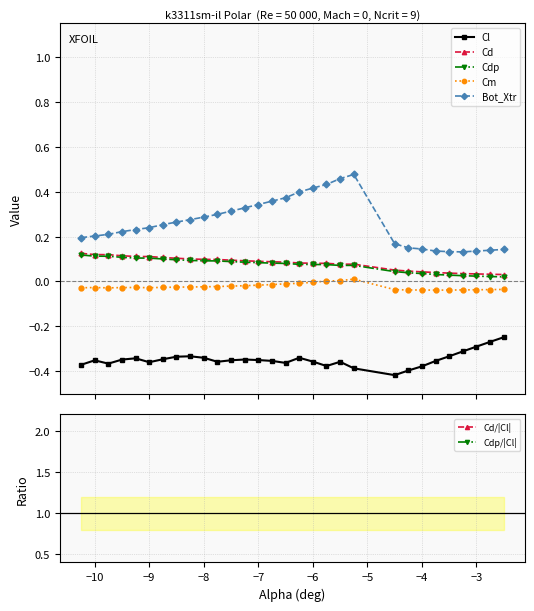

Reading right to left, transcribe all the data shown in this chart.

Cl: -0.2	-0.3	-0.3	-0.3	-0.3	-0.4	-0.4	-0.4	-0.4	-0.4	-0.4	-0.4	-0.4	-0.3	-0.4	-0.4	-0.4	-0.3	-0.4	-0.4	-0.3	-0.3	-0.3	-0.3	-0.4	-0.3	-0.3	-0.4	-0.4	-0.4
Cd: 0.0	0.0	0.0	0.0	0.0	0.0	0.0	0.0	0.1	0.1	0.1	0.1	0.1	0.1	0.1	0.1	0.1	0.1	0.1	0.1	0.1	0.1	0.1	0.1	0.1	0.1	0.1	0.1	0.1	0.1
Cdp: 0.0	0.0	0.0	0.0	0.0	0.0	0.0	0.0	0.0	0.1	0.1	0.1	0.1	0.1	0.1	0.1	0.1	0.1	0.1	0.1	0.1	0.1	0.1	0.1	0.1	0.1	0.1	0.1	0.1	0.1
Cm: -0.0	-0.0	-0.0	-0.0	-0.0	-0.0	-0.0	-0.0	-0.0	0.0	0.0	0.0	-0.0	-0.0	-0.0	-0.0	-0.0	-0.0	-0.0	-0.0	-0.0	-0.0	-0.0	-0.0	-0.0	-0.0	-0.0	-0.0	-0.0	-0.0
Bot_Xtr: 0.1	0.1	0.1	0.1	0.1	0.1	0.1	0.1	0.2	0.5	0.5	0.4	0.4	0.4	0.4	0.4	0.3	0.3	0.3	0.3	0.3	0.3	0.3	0.3	0.2	0.2	0.2	0.2	0.2	0.2